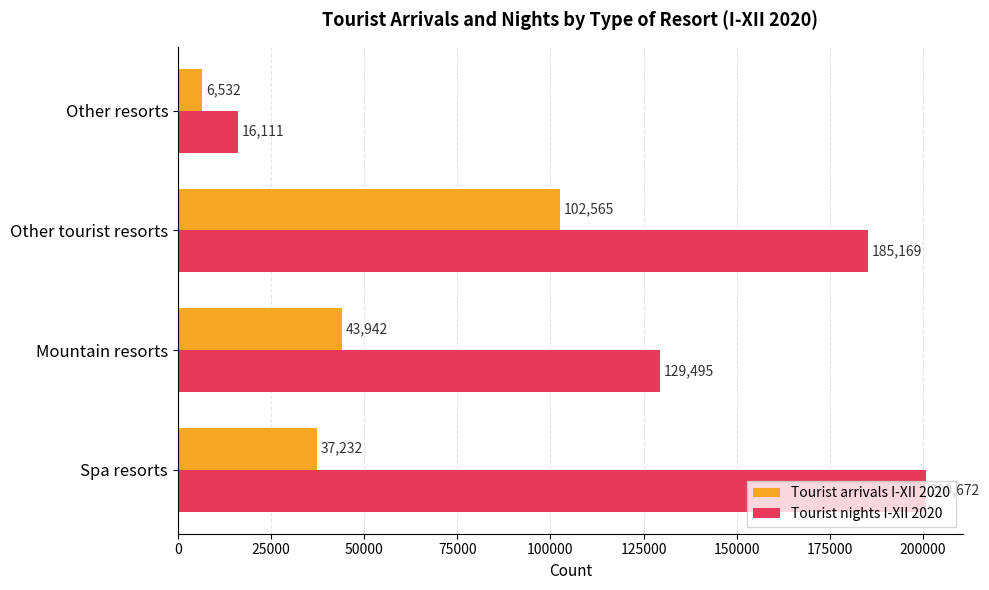

What is the maximum value shown in the chart?

200672